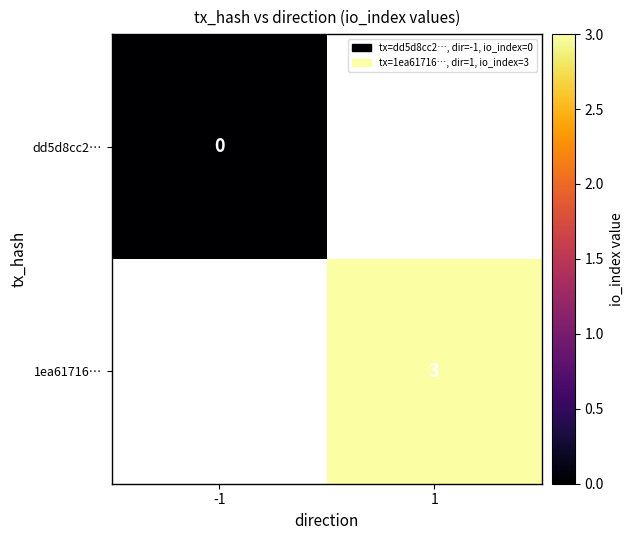

True or false: 1ea61716… has a value of 2 at 1.

False